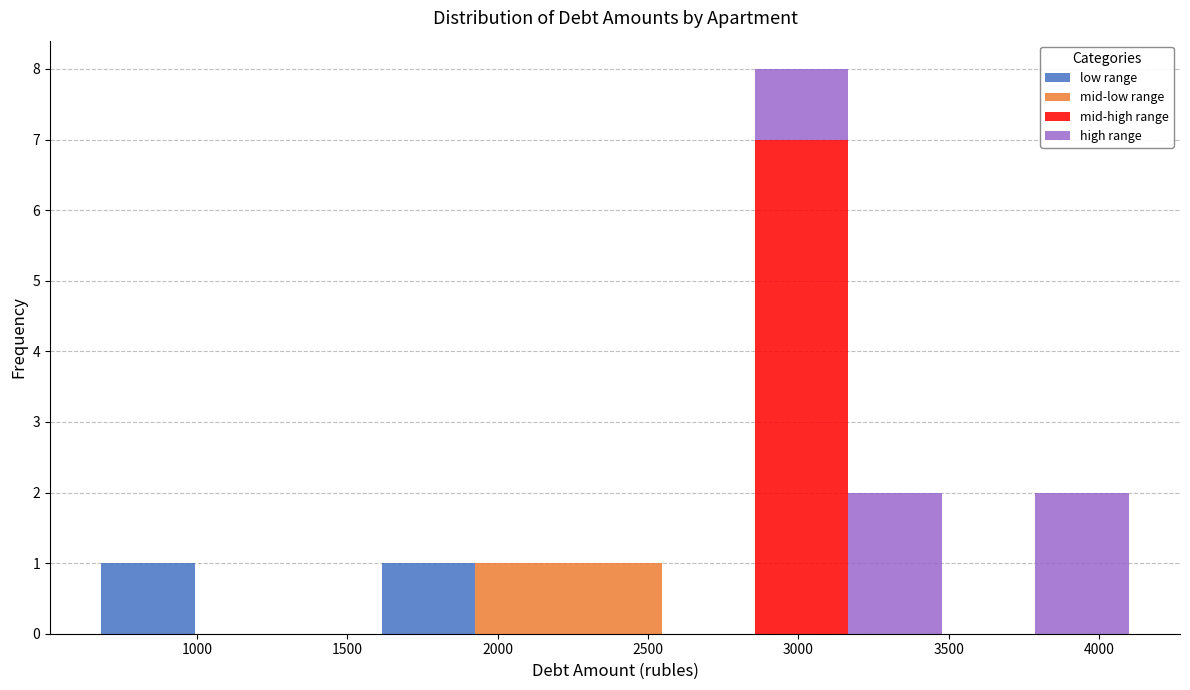

Reading left to right, transcribe this chart: for each stacked bar, give the range it covers on the x-axis and its total height. Neither the bar edges nor the heights are printed on the chart, so give them approximately, as read against the axes.

700 to 1000: 1
1000 to 1300: 0
1300 to 1600: 0
1600 to 1900: 1
1900 to 2250: 1
2250 to 2550: 1
2550 to 2850: 0
2850 to 3150: 8
3150 to 3500: 2
3500 to 3800: 0
3800 to 4100: 2